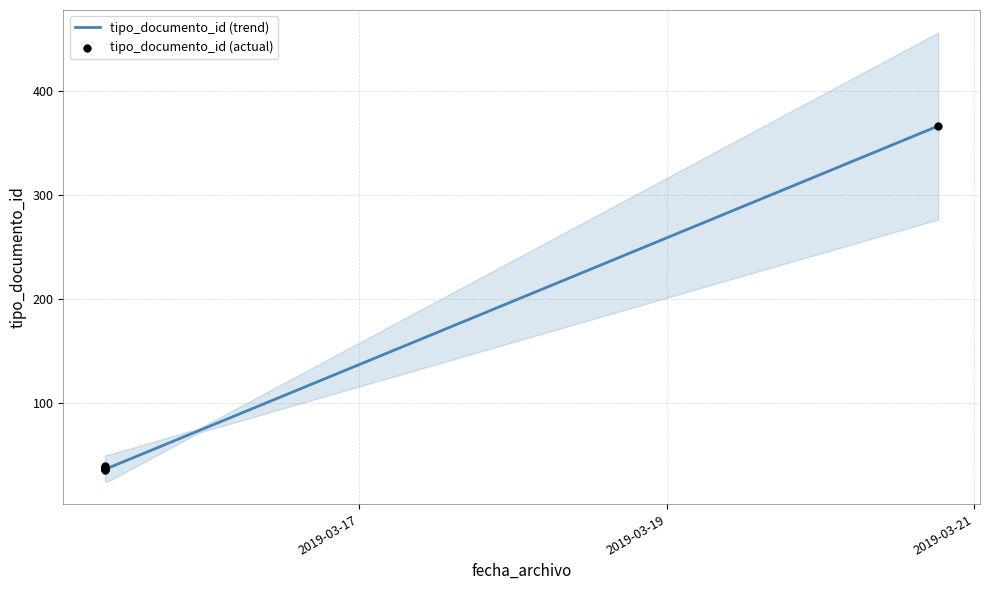

Which has a higher value, 2019-03-15 08:20:47 or 2019-03-15 08:20:23?

2019-03-15 08:20:23